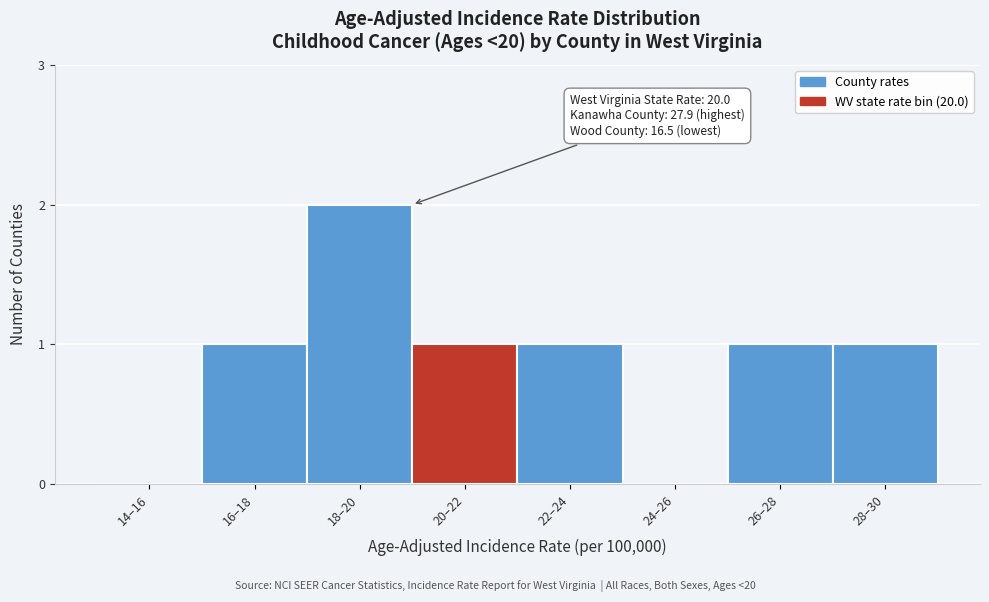

Reading left to right, extract all data points from this chart.

14–16=0	16–18=1	18–20=2	20–22=1	22–24=1	24–26=0	26–28=1	28–30=1